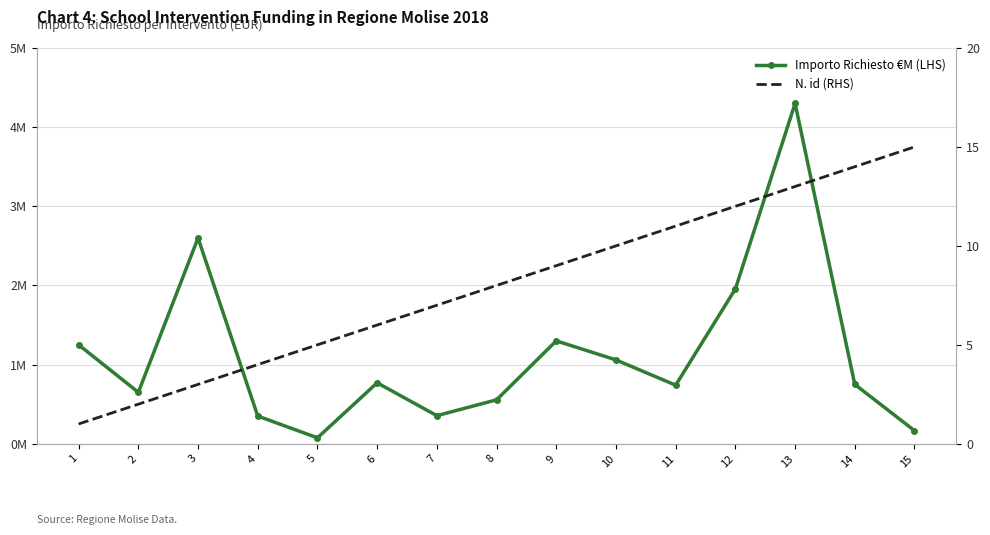

The N. id (RHS) series shows 0.6 at 1. True or false?

False